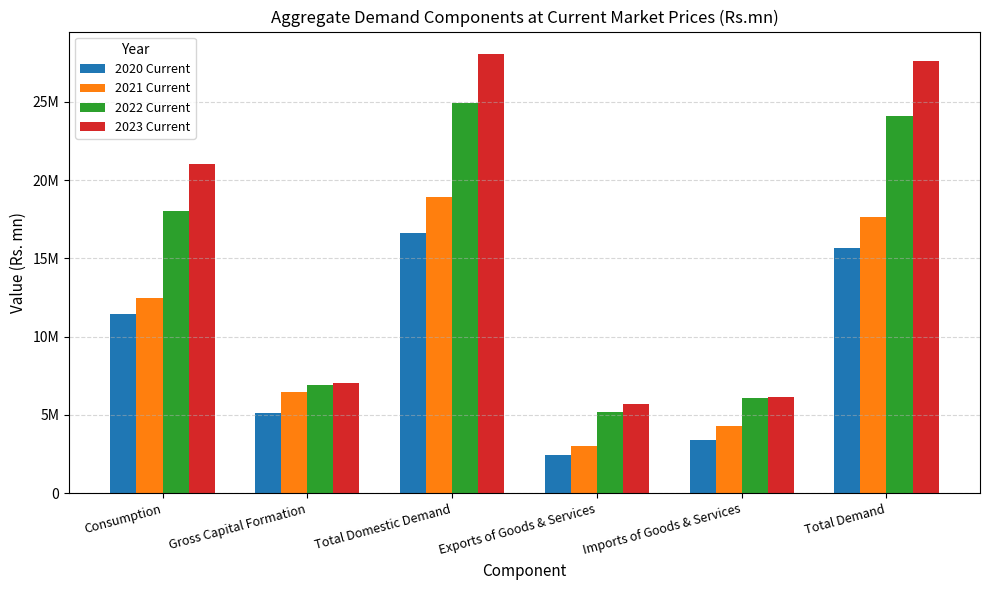

What are all the series names shown in the legend?

2020 Current, 2021 Current, 2022 Current, 2023 Current